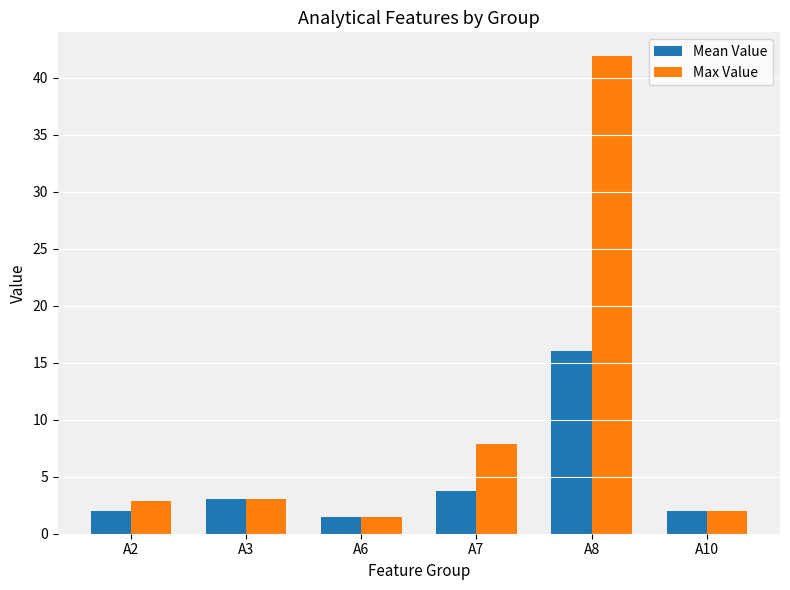

Between A8 and A10, which series saw the biggest shift?

Max Value